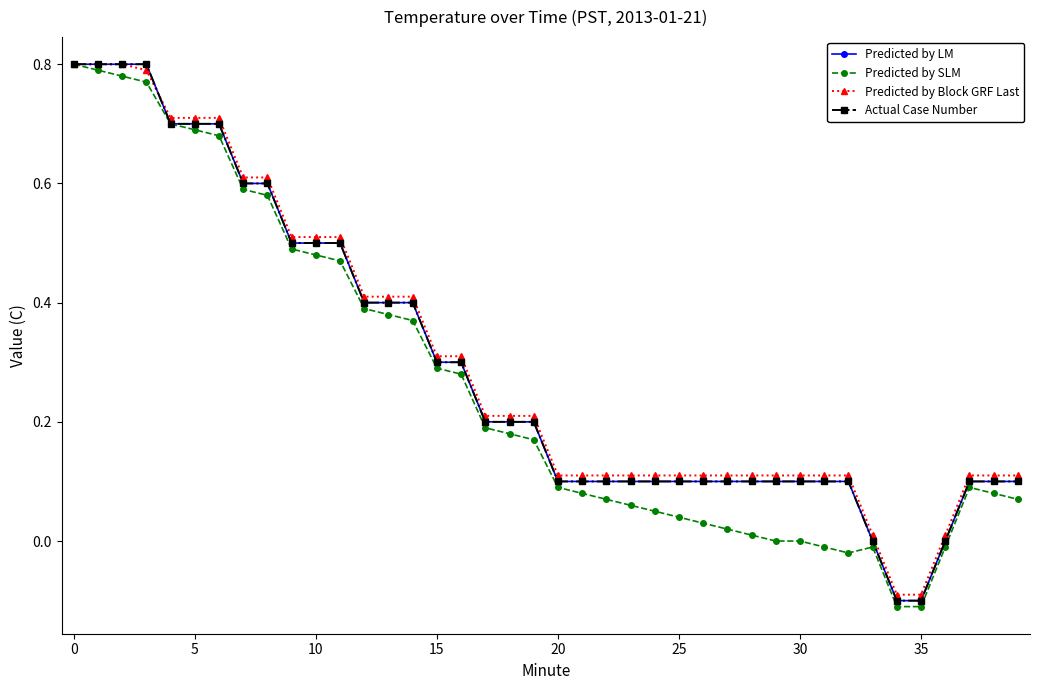

Is this an area chart (filled region under the line)?

No